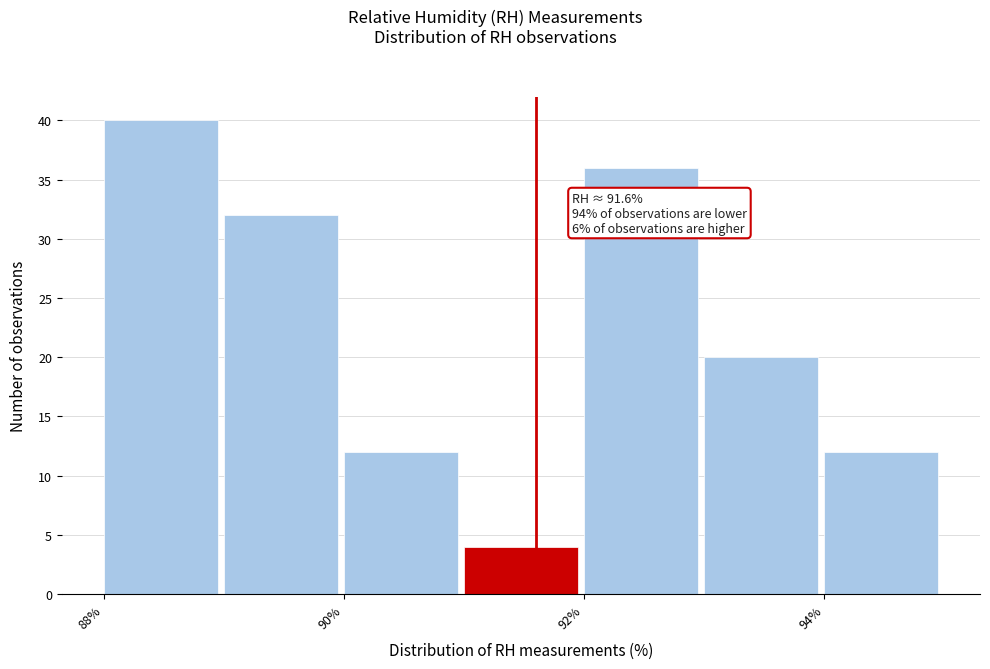

Over which range of the x-axis is the bar tallest?

88 to 89